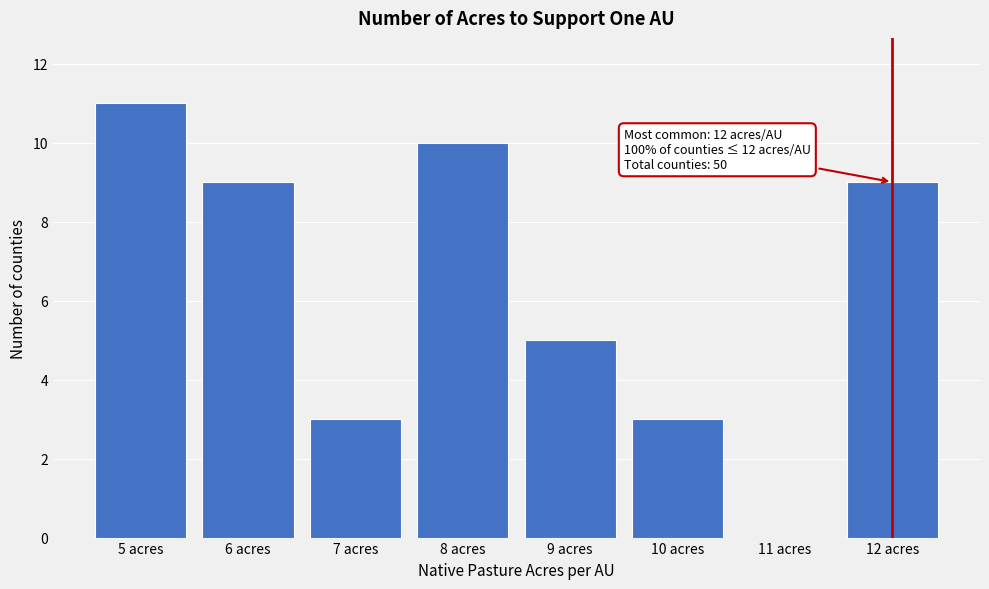

Reading left to right, what are all the values shown in this chart?

5 acres=11	6 acres=9	7 acres=3	8 acres=10	9 acres=5	10 acres=3	11 acres=0	12 acres=9